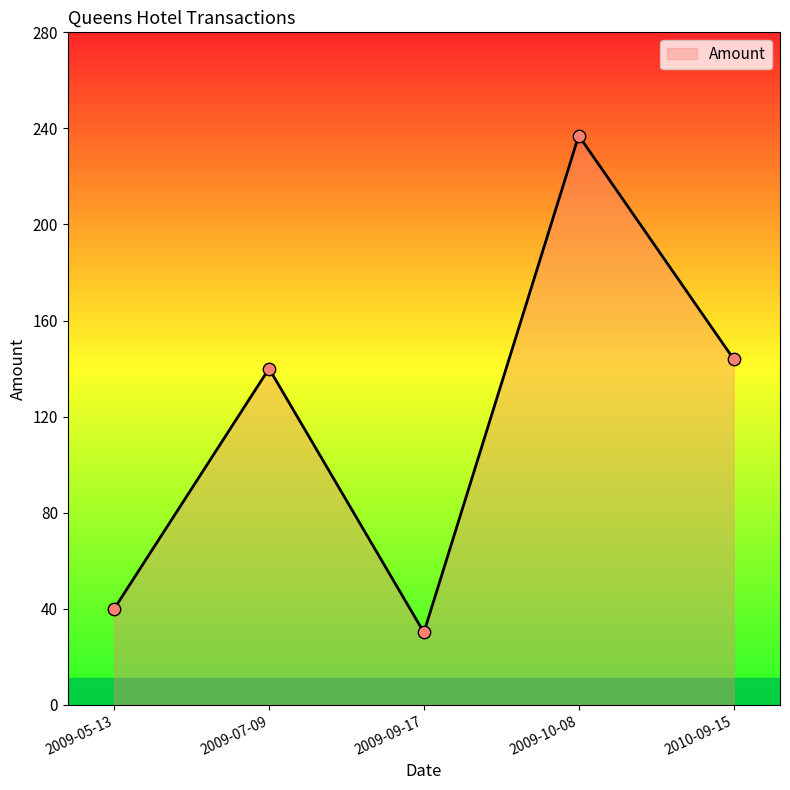

What is the change in value from 2009-05-13 to 2009-10-08?

+197.0